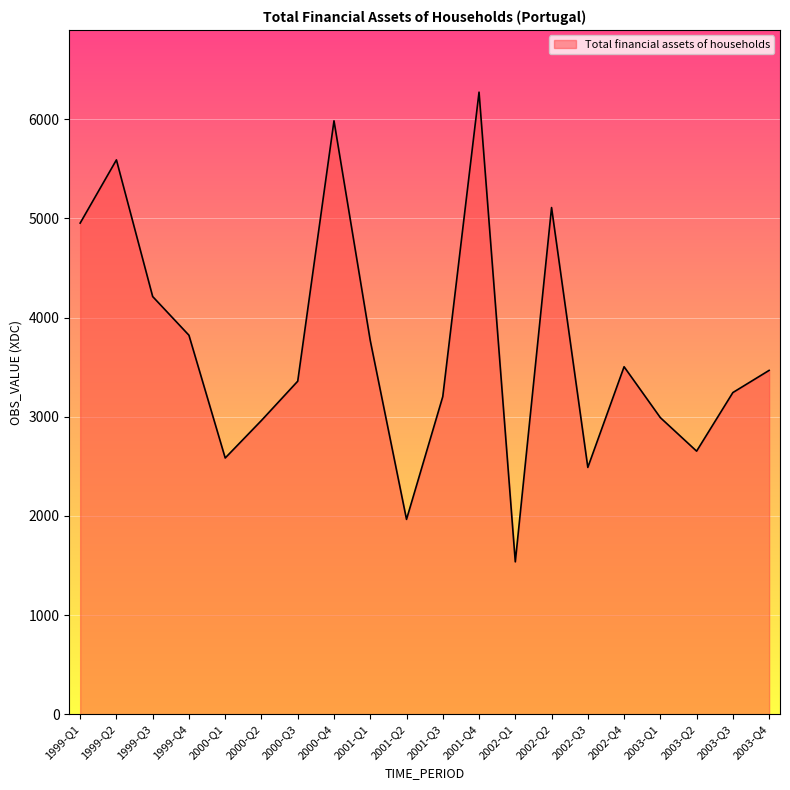

What is the difference between the values at 2002-Q4 and 2002-Q2?

1605.4